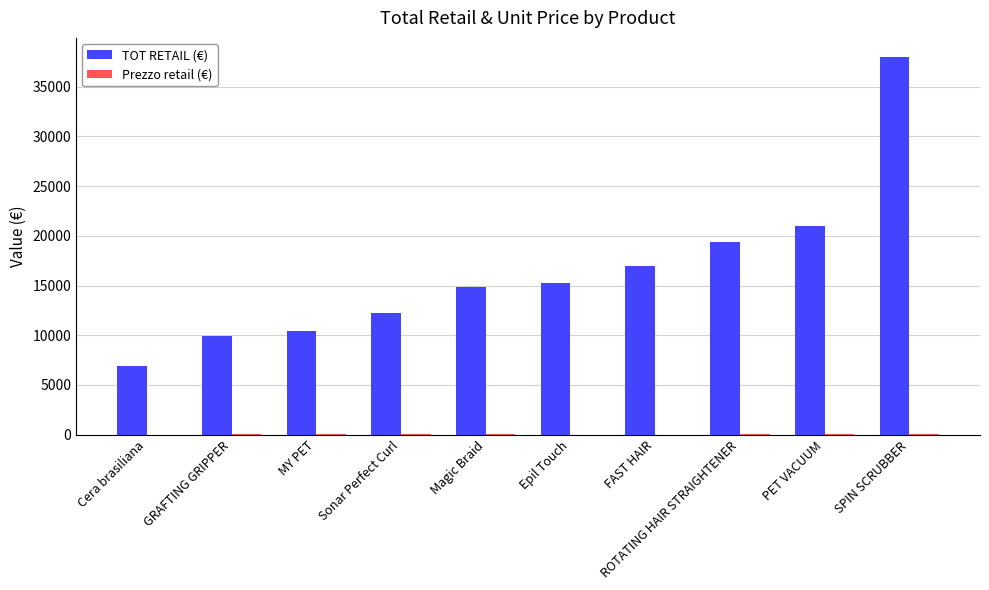

Which series changed the most between GRAFTING GRIPPER and Magic Braid?

TOT RETAIL (€)